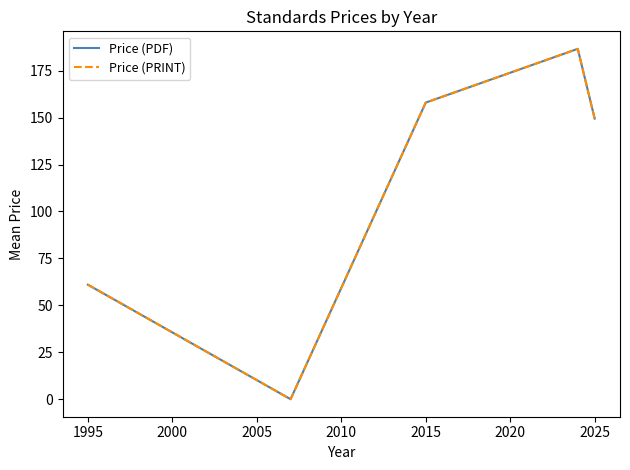

Is this an area chart (filled region under the line)?

No